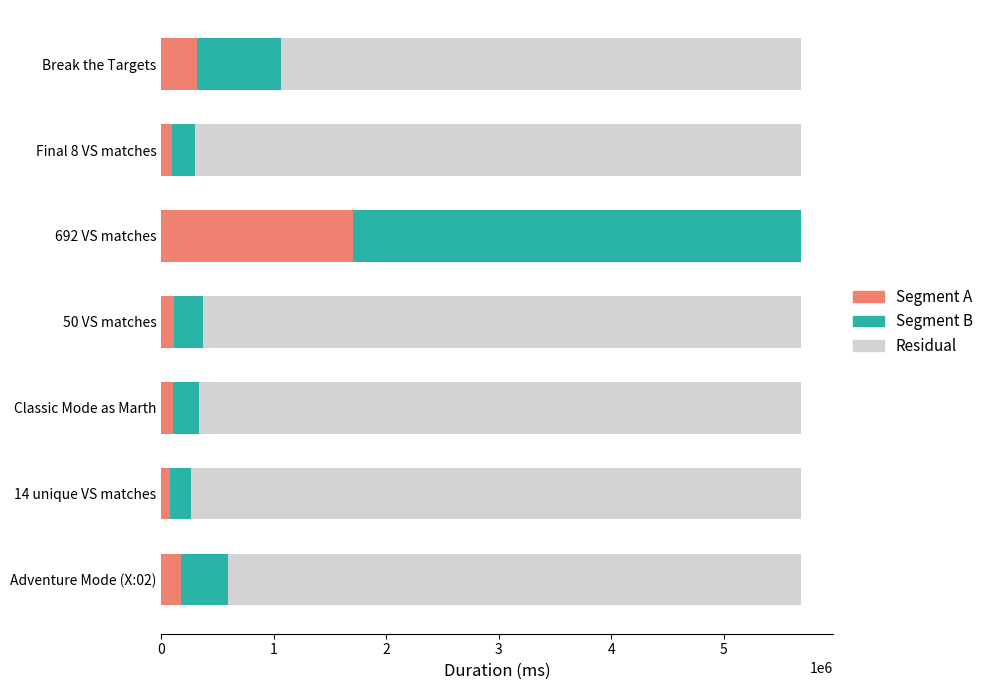

Where is Segment A nearest to the value 891840?

Break the Targets